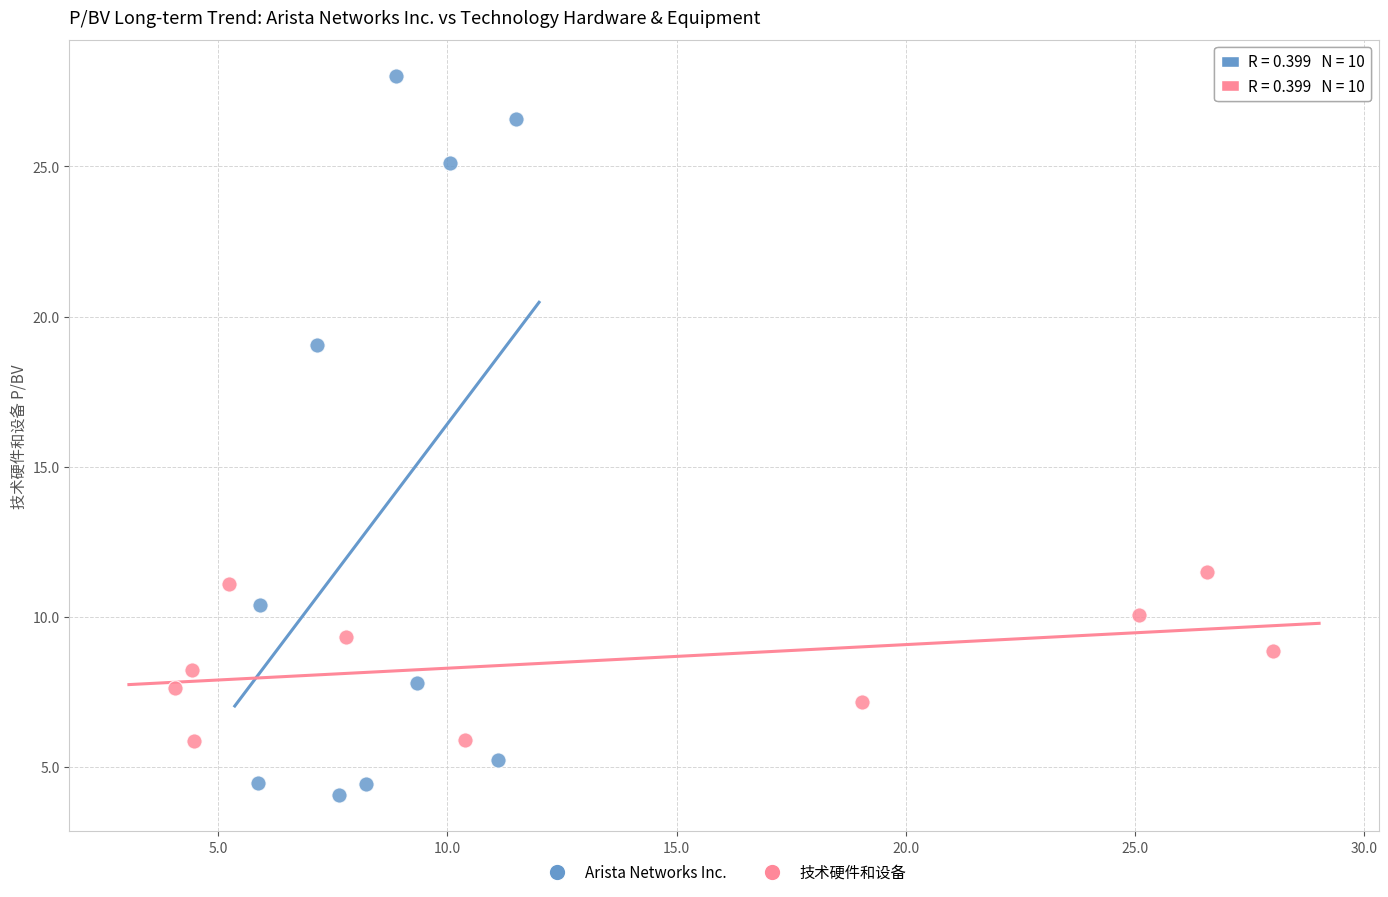

What are all the series names shown in the legend?

Arista Networks Inc., 技术硬件和设备